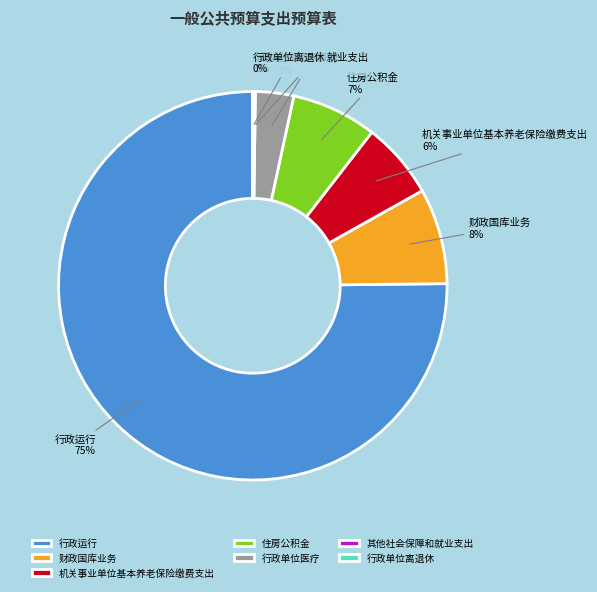

Between 财政国库业务 and 机关事业单位基本养老保险缴费支出, which is larger?

财政国库业务